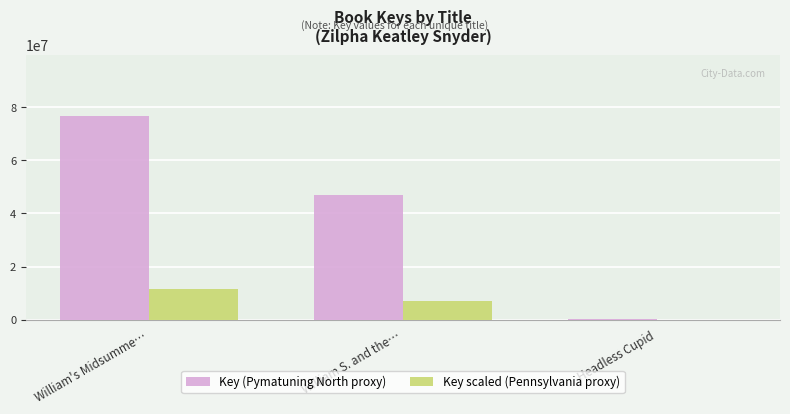

What are all the series names shown in the legend?

Key (Pymatuning North proxy), Key scaled (Pennsylvania proxy)